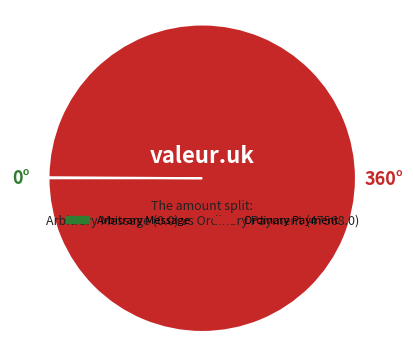

What is the largest slice in the pie chart?

Ordinary Payment